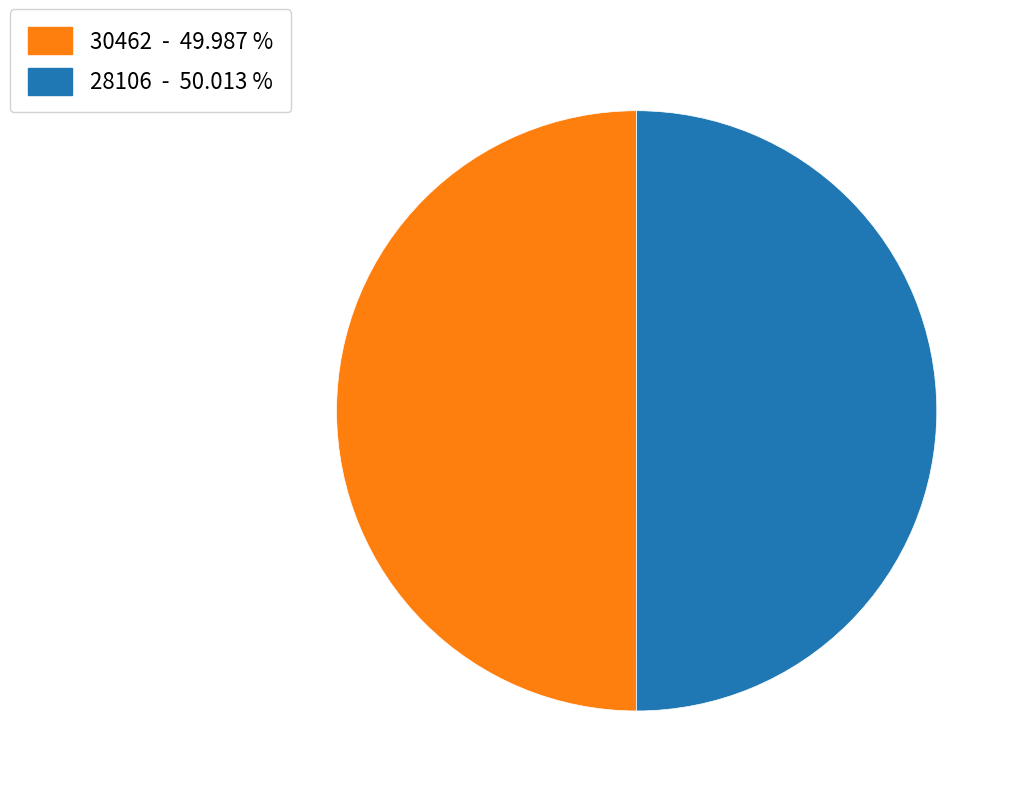

How many segments does this pie chart have?

2